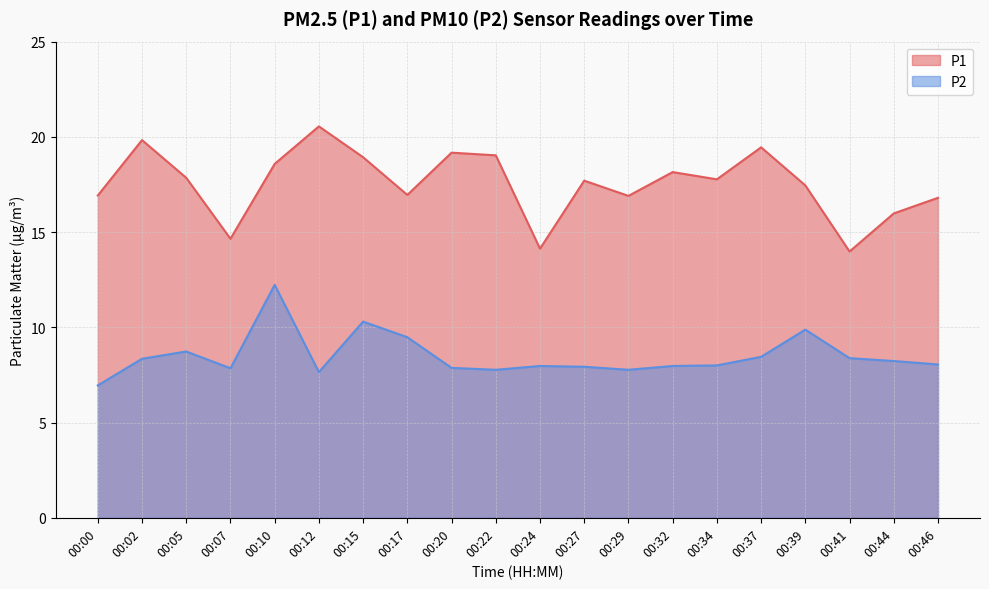

True or false: P2 and P1 intersect in this chart.

False